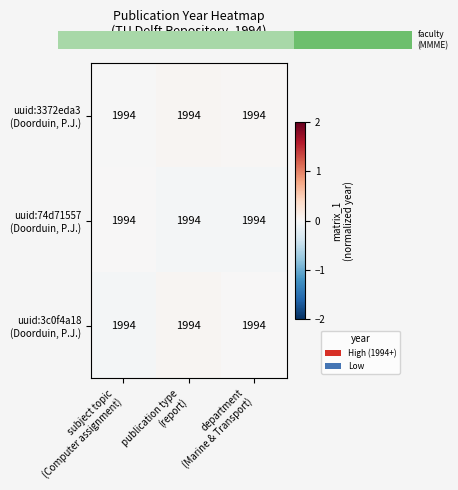

The uuid:74d71557 (Doorduin, P.J.) series shows 0.0 at subject topic (Computer assignment). True or false?

True